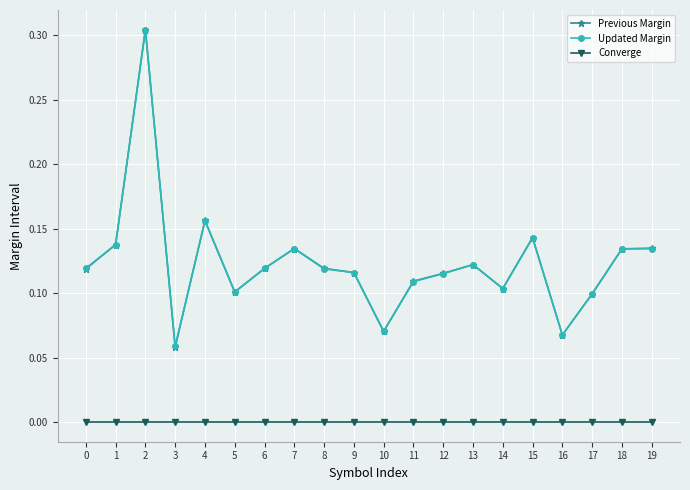

Which series has the largest range (max minus min)?

Previous Margin